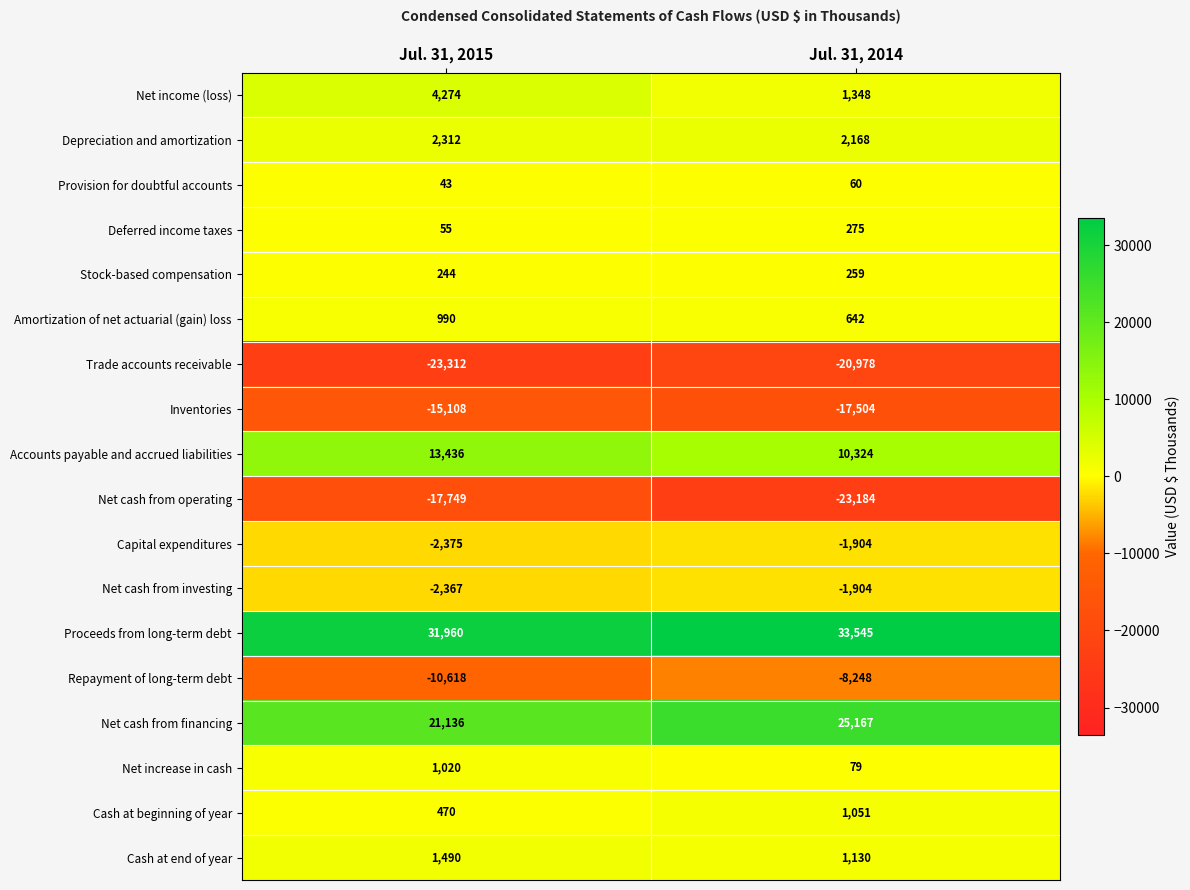

At which category is the sum across all series the highest?

Jul. 31, 2015